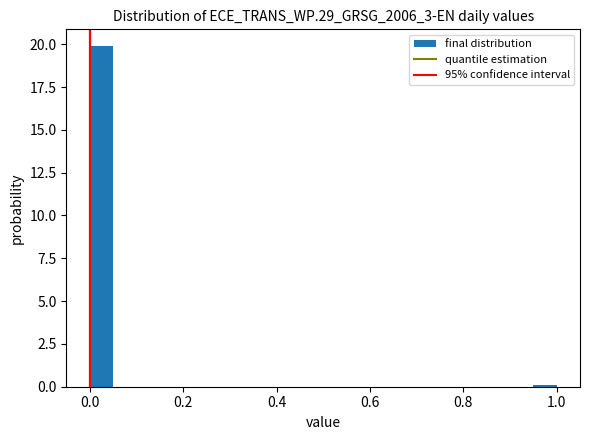

Read against the x-axis, roughly where is the centre of the tallest bar?

0.02